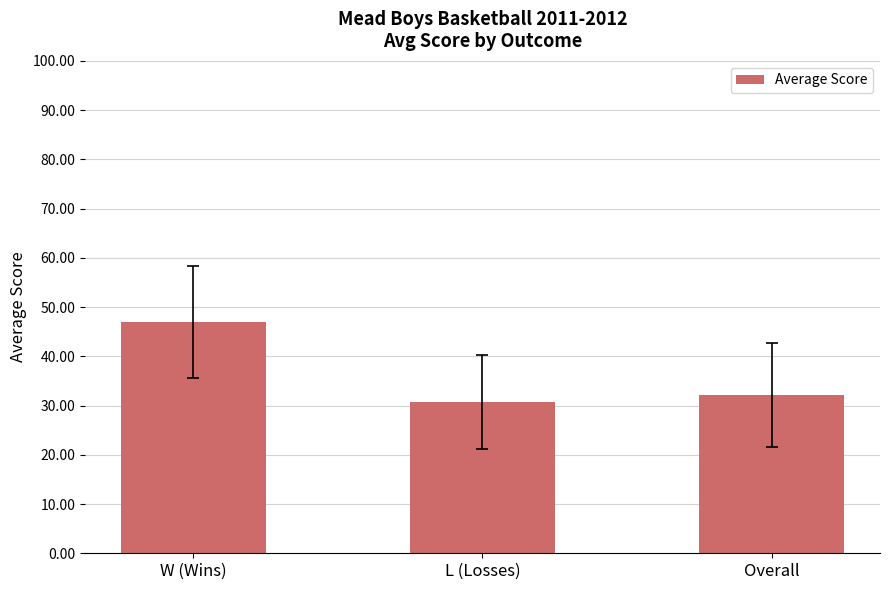

Where is the data nearest to the value 38?

Overall